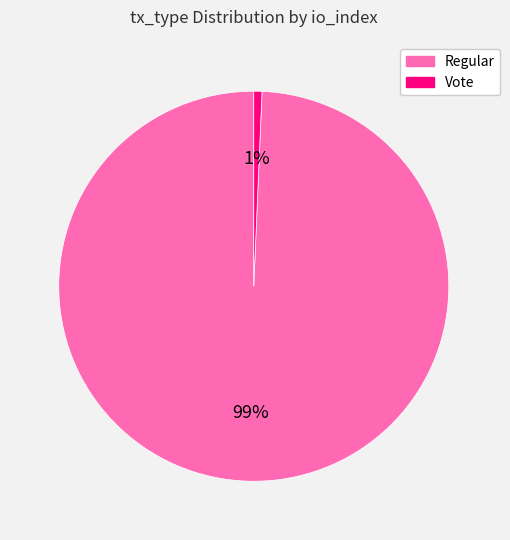

Which category has the biggest portion of the pie?

Regular